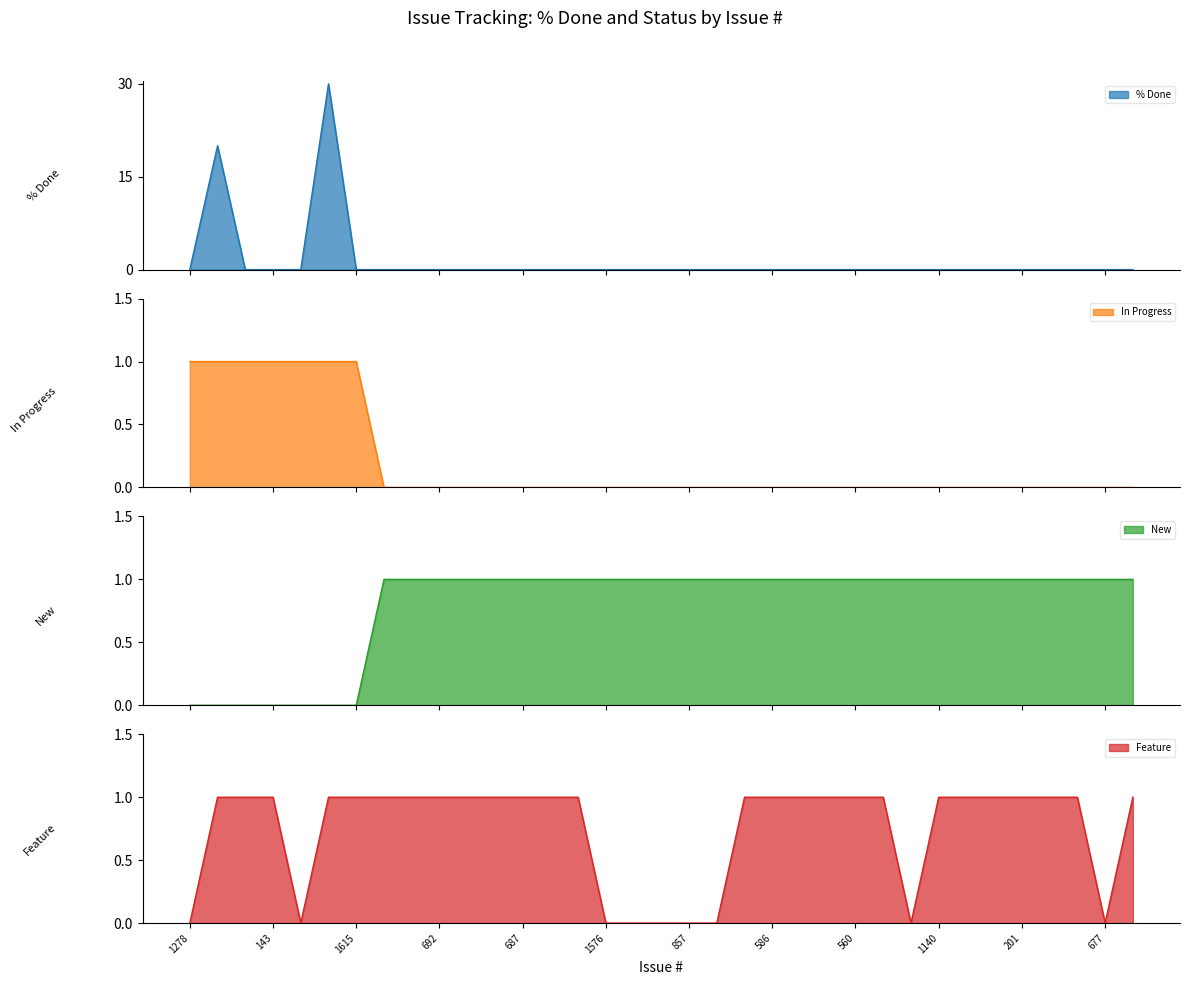

How many lines are shown in the chart?

4